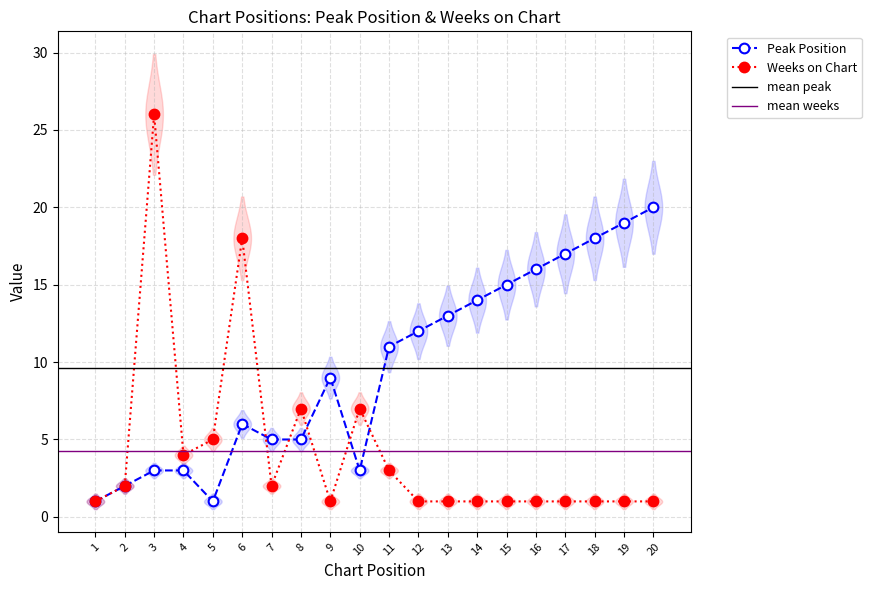

How many times do Weeks on Chart and Peak Position cross each other?

5